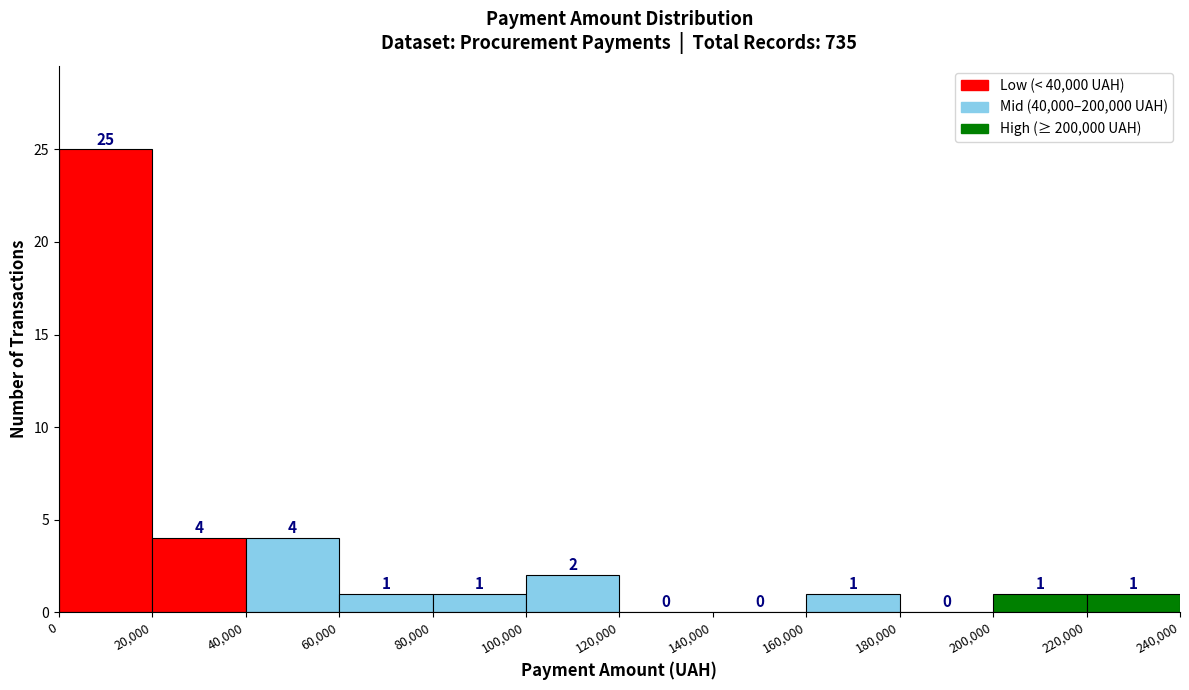

What is the height of the bar covering 80,000 to 100,000 on the x-axis?

1